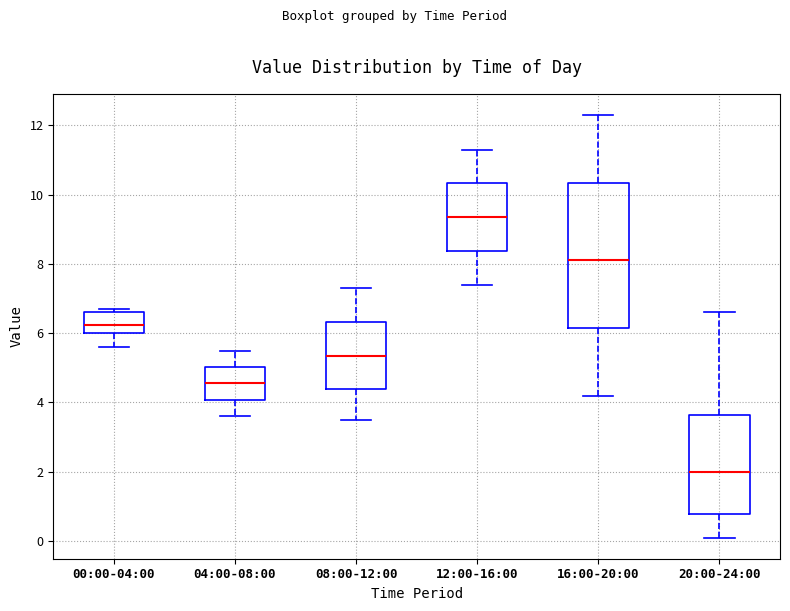

Comparing the boxes themselves (not the whiskers), which one is the tallest?

16:00-20:00